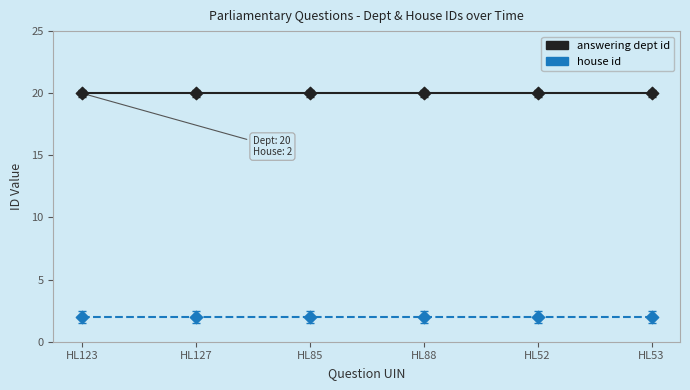

Which series has the largest total across all categories?

answering dept id